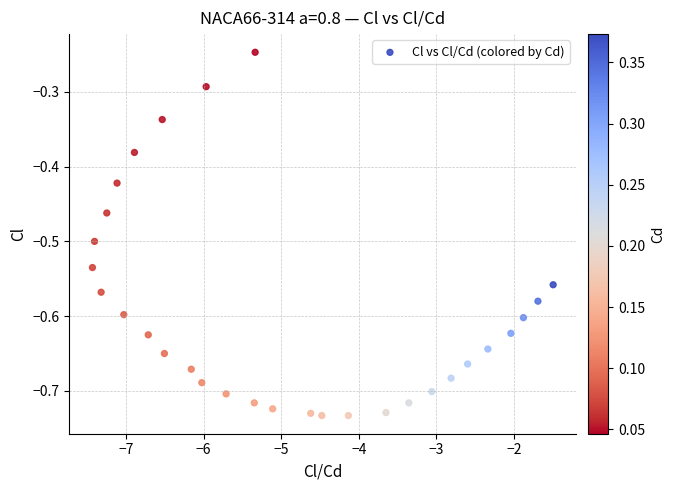

What is the range of X values (max minus min)?

5.9